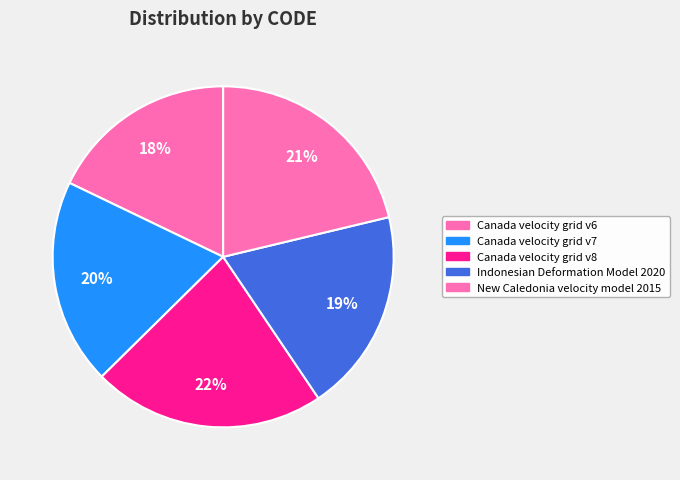

How many slices are in this pie chart?

5